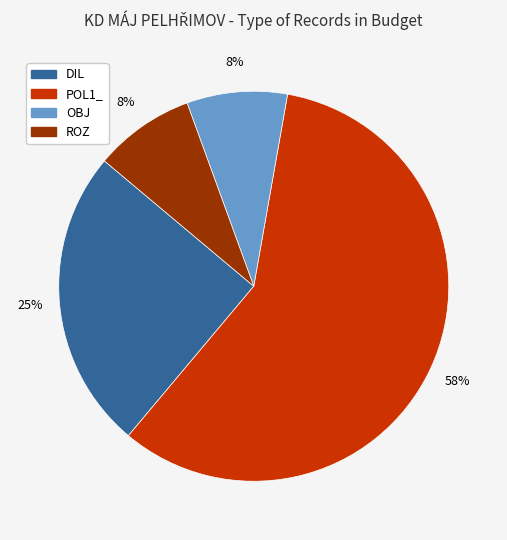

Which category has the biggest portion of the pie?

POL1_